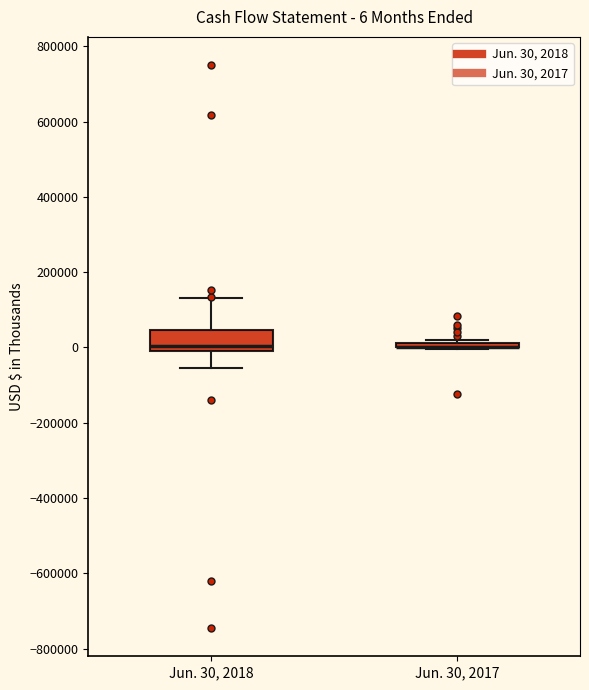

Comparing the boxes themselves (not the whiskers), which one is the tallest?

Jun. 30, 2018